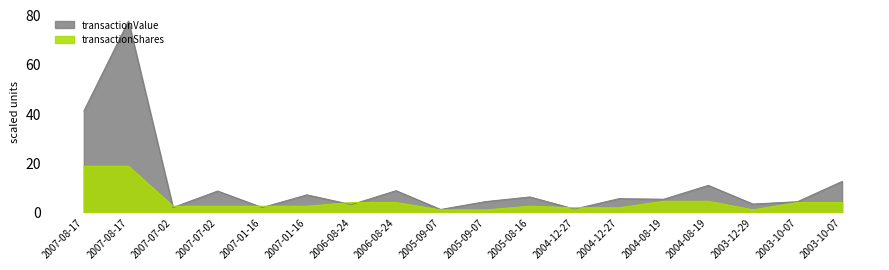

Which series ends up on top after the final intersection of transactionShares and transactionValue?

transactionValue